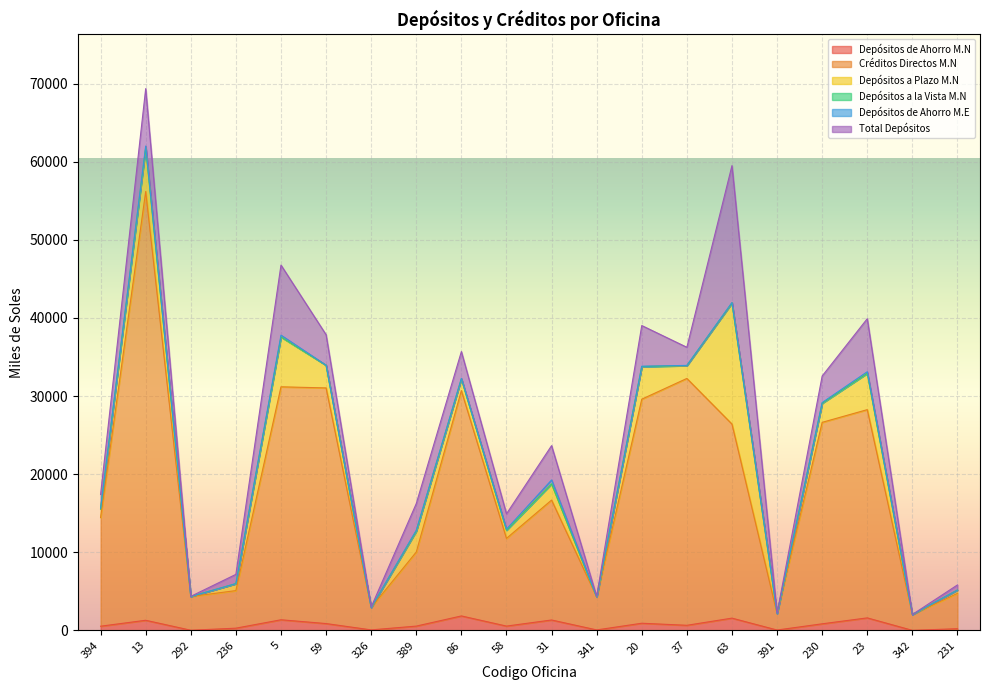

What is the sum of all Depósitos a Plazo M.N values?

52956.2